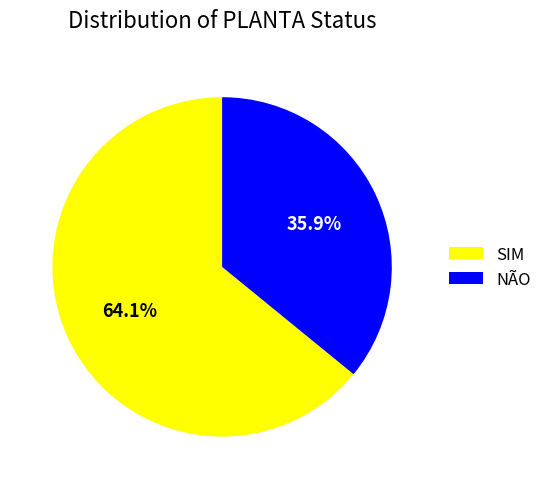

What percentage do NÃO and SIM together represent?

100.0%